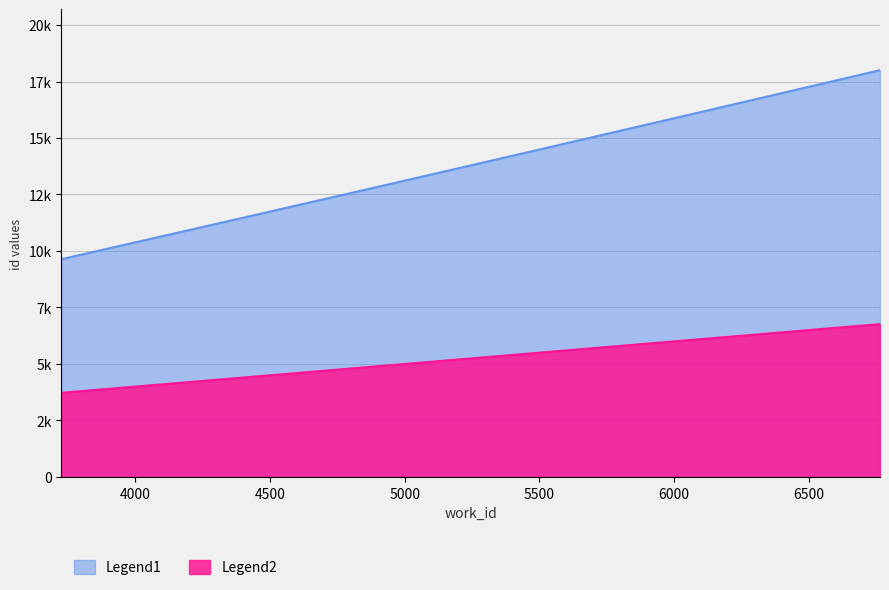

Which category has the lowest value in the Legend2 series?

3725